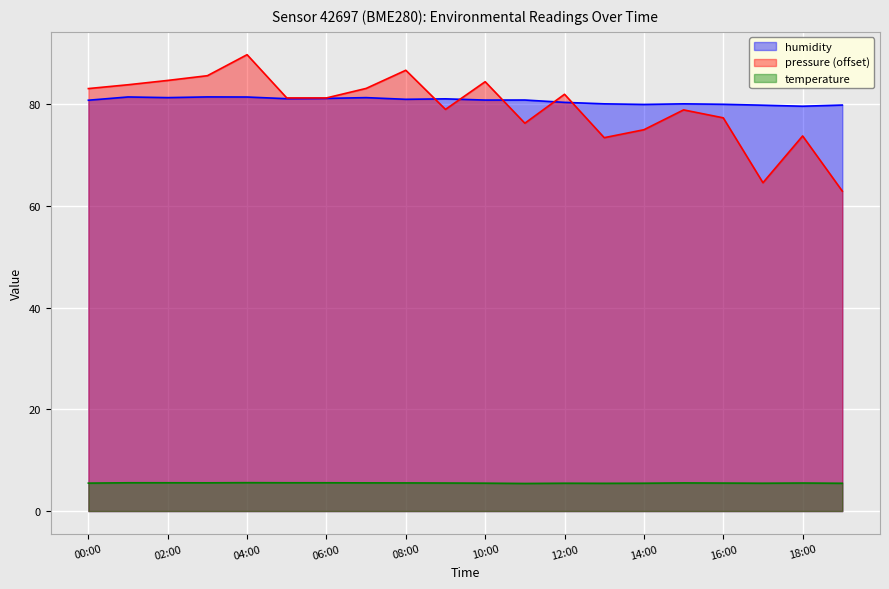

What is the difference between the pressure_norm values at 10:00 and 05:00?

3.2